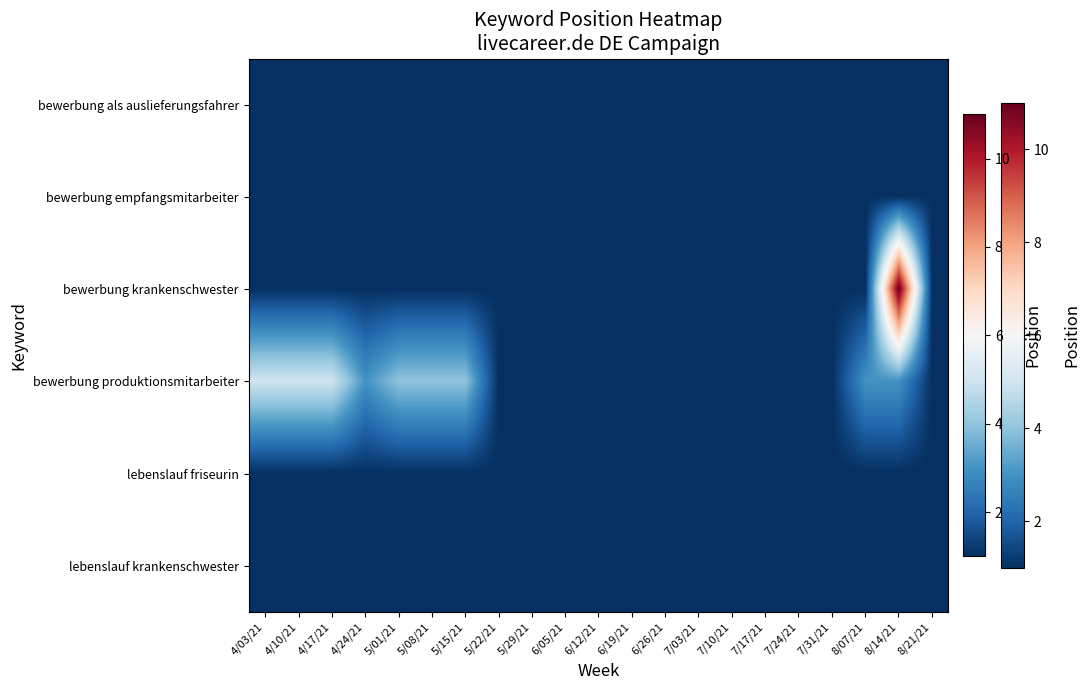

Reading left to right, what are all the values shown in this chart?

bewerbung als auslieferungsfahrer: 4/03/21=1	4/10/21=1	4/17/21=1	4/24/21=1	5/01/21=1	5/08/21=1	5/15/21=1	5/22/21=1	5/29/21=1	6/05/21=1	6/12/21=1	6/19/21=1	6/26/21=1	7/03/21=1	7/10/21=1	7/17/21=1	7/24/21=1	7/31/21=1	8/07/21=1	8/14/21=1	8/21/21=1
bewerbung empfangsmitarbeiter: 4/03/21=1	4/10/21=1	4/17/21=1	4/24/21=1	5/01/21=1	5/08/21=1	5/15/21=1	5/22/21=1	5/29/21=1	6/05/21=1	6/12/21=1	6/19/21=1	6/26/21=1	7/03/21=1	7/10/21=1	7/17/21=1	7/24/21=1	7/31/21=1	8/07/21=1	8/14/21=1	8/21/21=1
bewerbung krankenschwester: 4/03/21=1	4/10/21=1	4/17/21=1	4/24/21=1	5/01/21=1	5/08/21=1	5/15/21=1	5/22/21=1	5/29/21=1	6/05/21=1	6/12/21=1	6/19/21=1	6/26/21=1	7/03/21=1	7/10/21=1	7/17/21=1	7/24/21=1	7/31/21=1	8/07/21=1	8/14/21=11	8/21/21=1
bewerbung produktionsmitarbeiter: 4/03/21=5	4/10/21=5	4/17/21=5	4/24/21=3	5/01/21=4	5/08/21=4	5/15/21=4	5/22/21=1	5/29/21=1	6/05/21=1	6/12/21=1	6/19/21=1	6/26/21=1	7/03/21=1	7/10/21=1	7/17/21=1	7/24/21=1	7/31/21=1	8/07/21=3	8/14/21=3	8/21/21=1
lebenslauf friseurin: 4/03/21=1	4/10/21=1	4/17/21=1	4/24/21=1	5/01/21=1	5/08/21=1	5/15/21=1	5/22/21=1	5/29/21=1	6/05/21=1	6/12/21=1	6/19/21=1	6/26/21=1	7/03/21=1	7/10/21=1	7/17/21=1	7/24/21=1	7/31/21=1	8/07/21=1	8/14/21=1	8/21/21=1
lebenslauf krankenschwester: 4/03/21=1	4/10/21=1	4/17/21=1	4/24/21=1	5/01/21=1	5/08/21=1	5/15/21=1	5/22/21=1	5/29/21=1	6/05/21=1	6/12/21=1	6/19/21=1	6/26/21=1	7/03/21=1	7/10/21=1	7/17/21=1	7/24/21=1	7/31/21=1	8/07/21=1	8/14/21=1	8/21/21=1